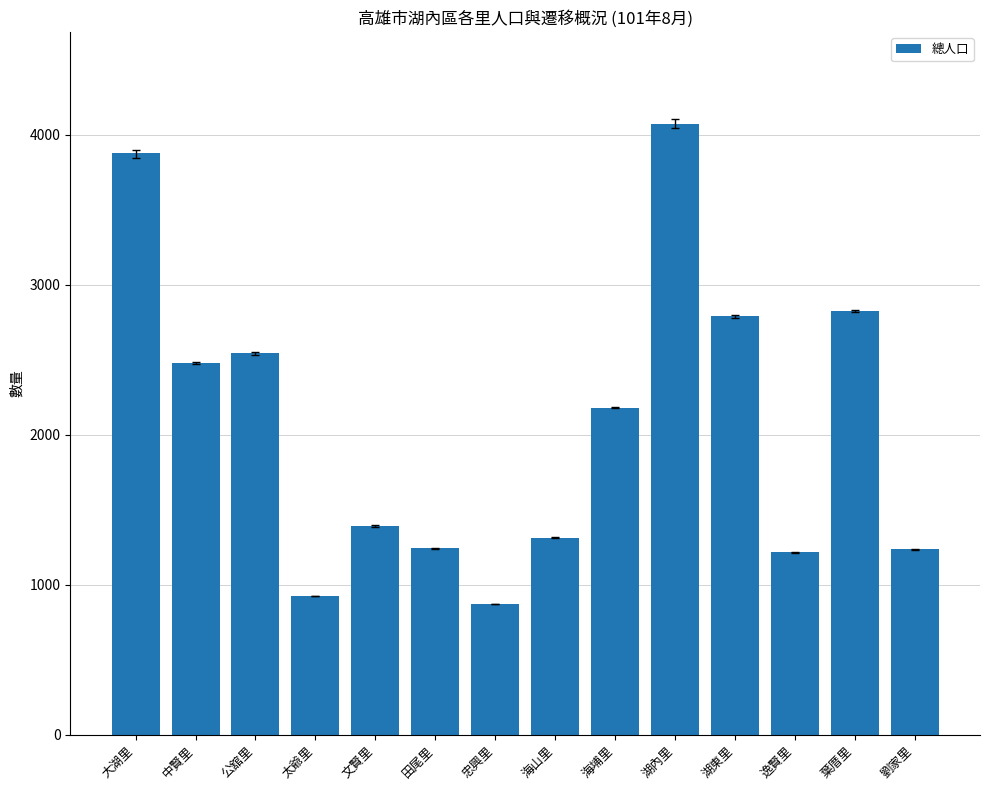

What is the change in value from 中賢里 to 湖內里?

+1597